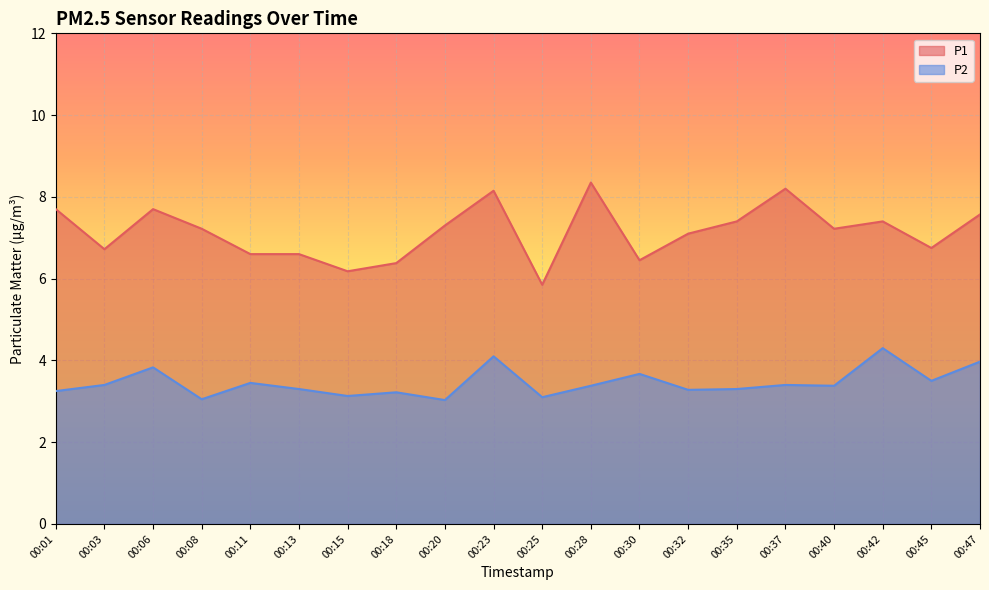

How many values in the P1 series are below 7?

8